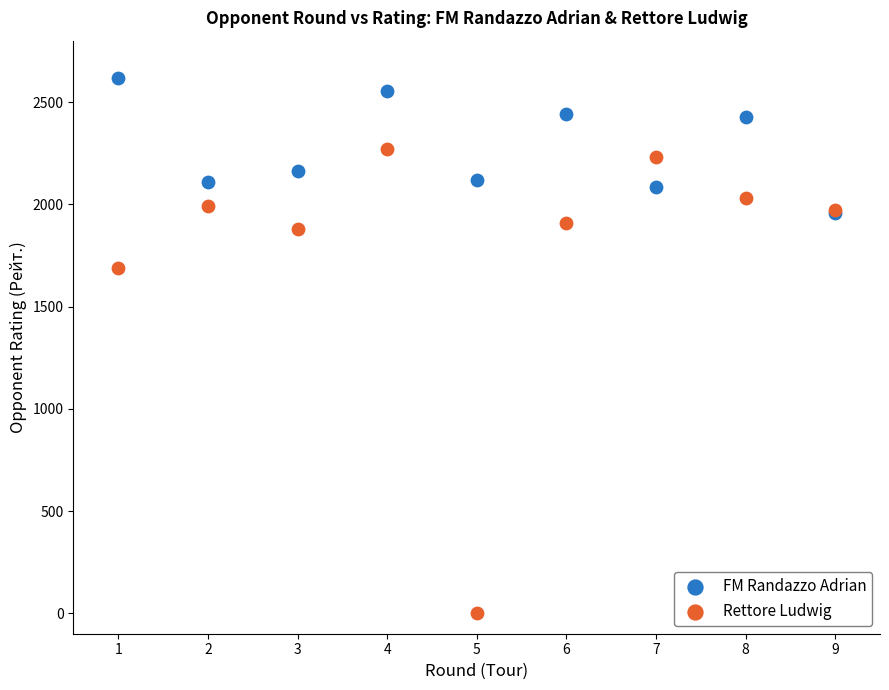

In the Rettore Ludwig series, what Y value is closest to 1134?

1686